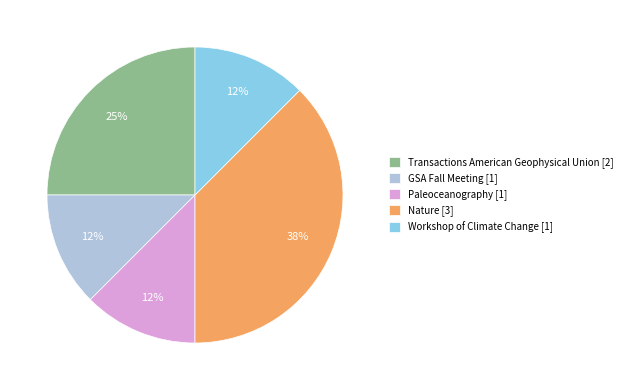

How many segments does this pie chart have?

5